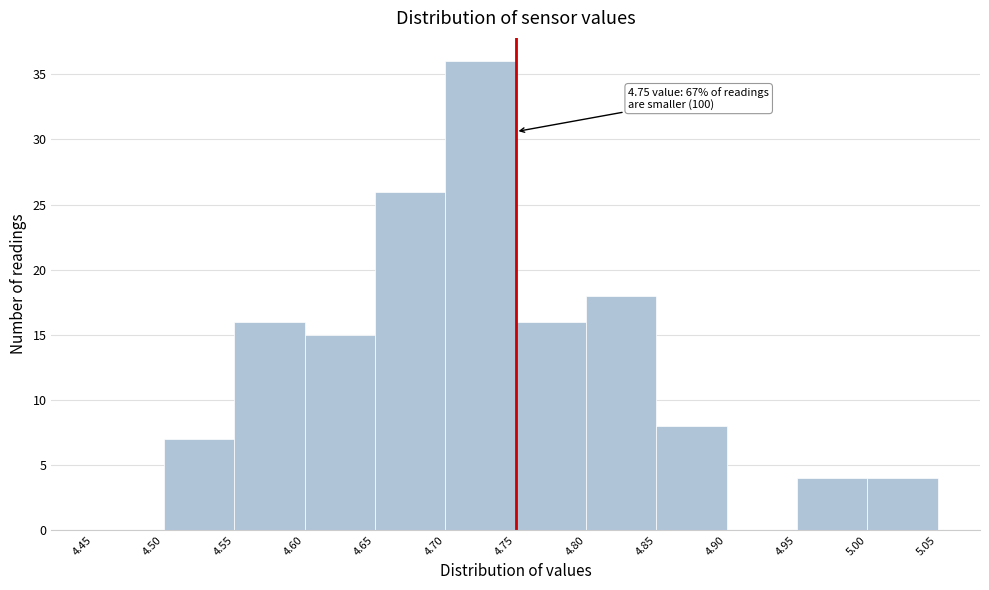

Over which range of the x-axis is the bar tallest?

4.70 to 4.75